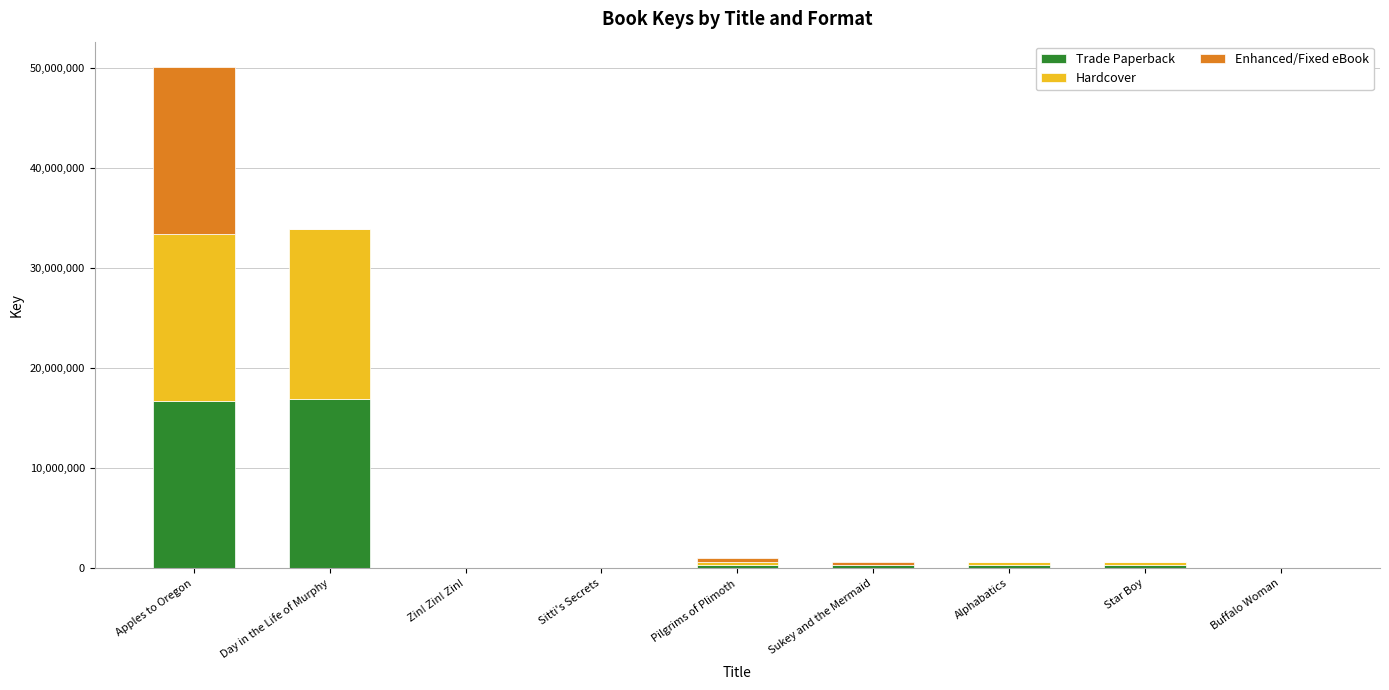

What is the sum of all Trade Paperback values?

34968243